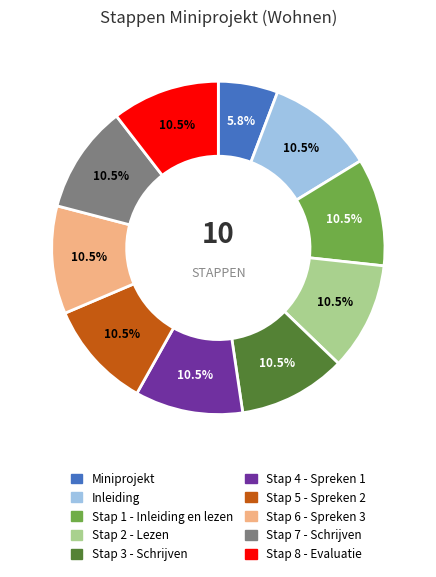

What is the smallest slice in the pie chart?

Miniprojekt